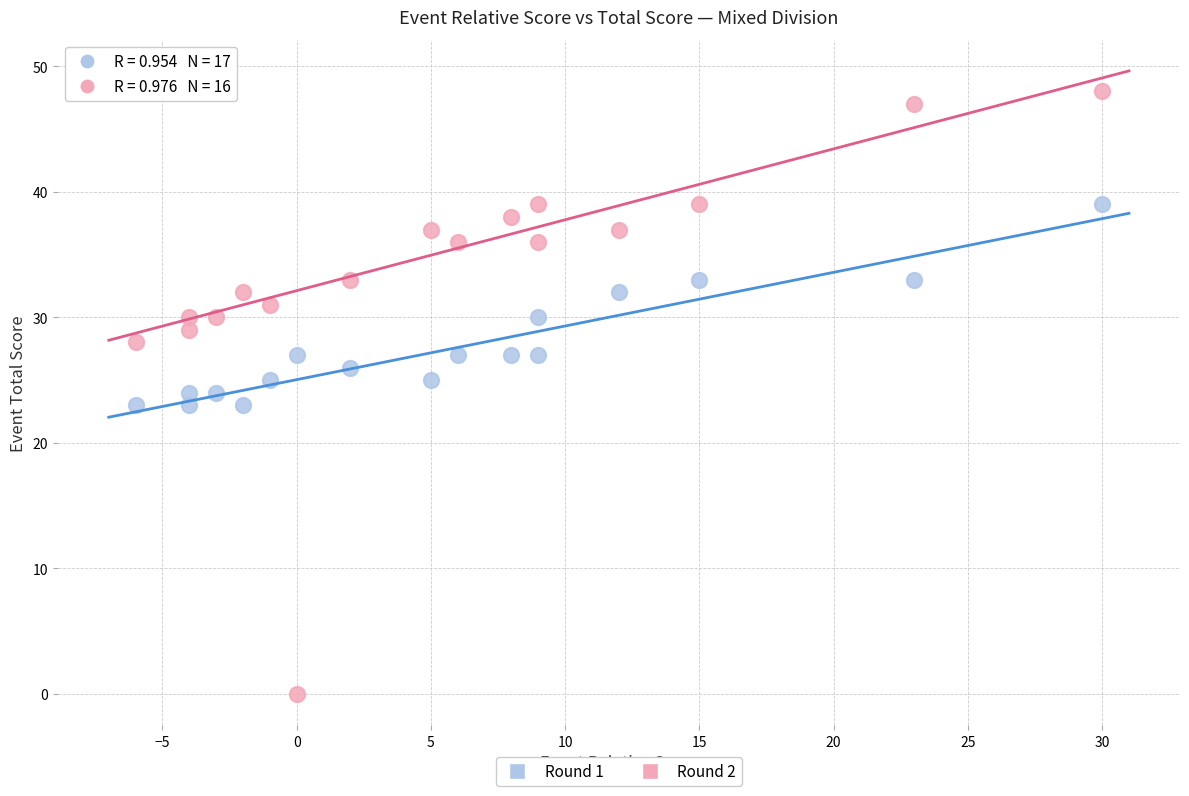

Across all data points, what is the range of X values (max minus min)?

36